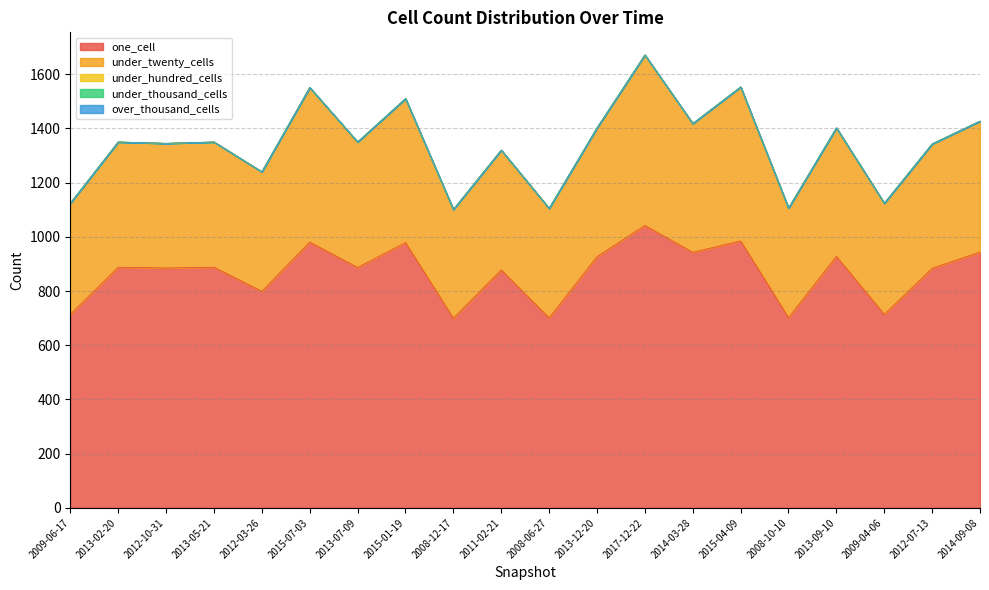

True or false: under_hundred_cells has more than 2 points higher than both neighbors.

False